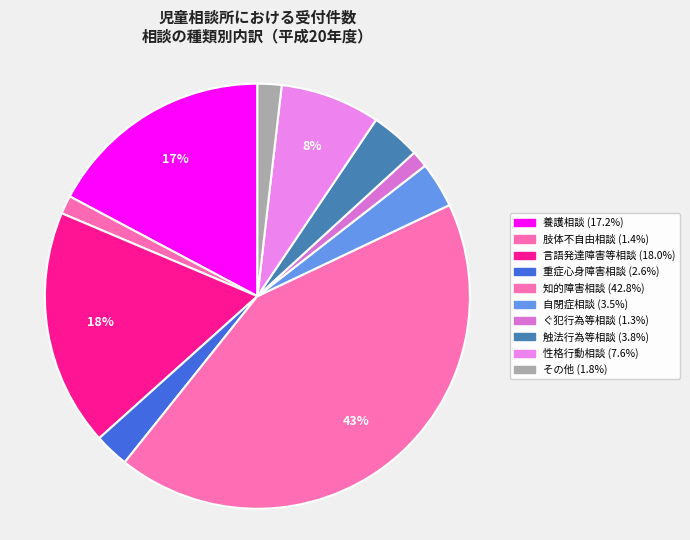

Does any single category account for the majority?

No